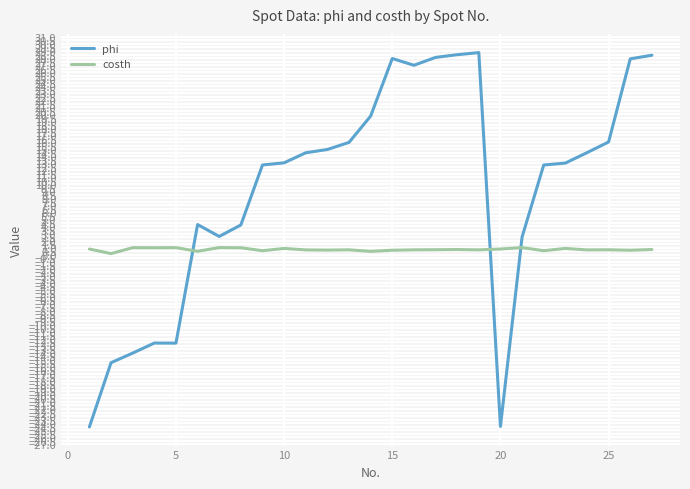

What is the minimum value for phi?

-24.5